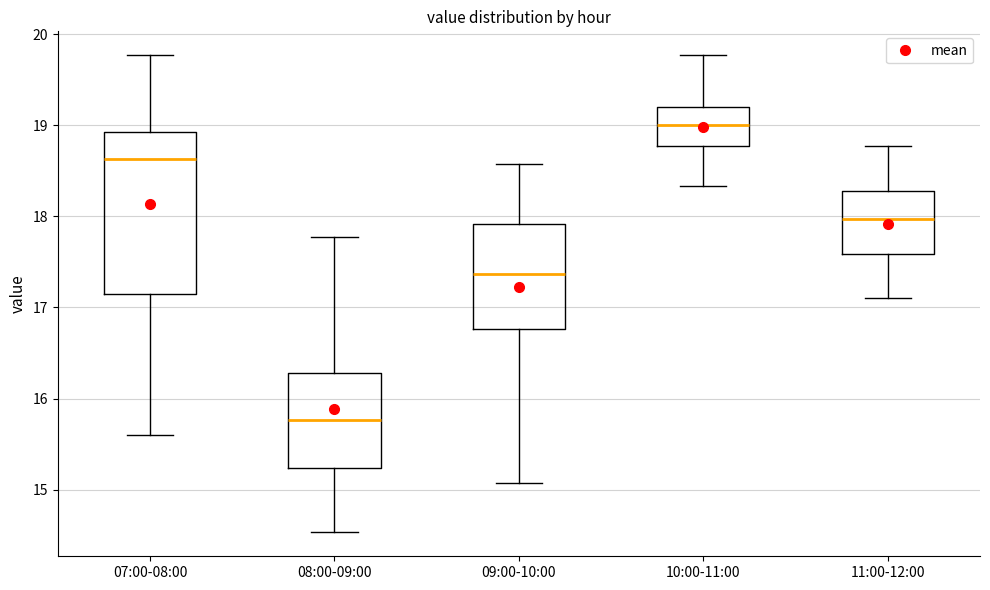

Reading left to right, read every box against the y-axis: the position of its median line, the range the box covers, and the ends of its whiskers. The values are not printed on the chart, so give them approximately, as read against the axis.

07:00-08:00: median 18.6, box 17.1 to 18.9, whiskers 15.6 to 19.8
08:00-09:00: median 15.8, box 15.2 to 16.3, whiskers 14.5 to 17.8
09:00-10:00: median 17.4, box 16.8 to 17.9, whiskers 15.1 to 18.6
10:00-11:00: median 19.0, box 18.8 to 19.2, whiskers 18.3 to 19.8
11:00-12:00: median 18.0, box 17.6 to 18.3, whiskers 17.1 to 18.8